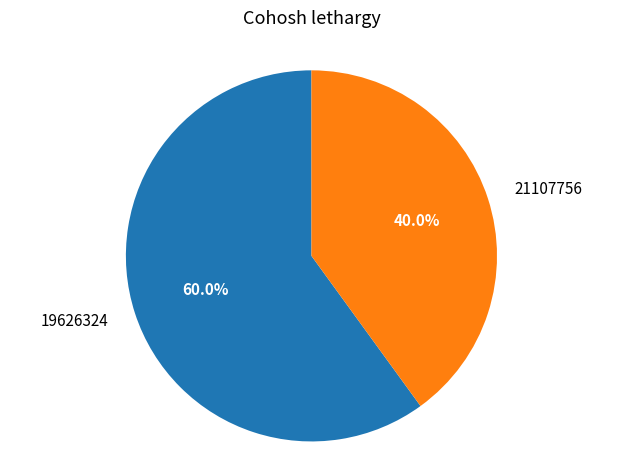

Which slice represents more than half of the pie?

19626324